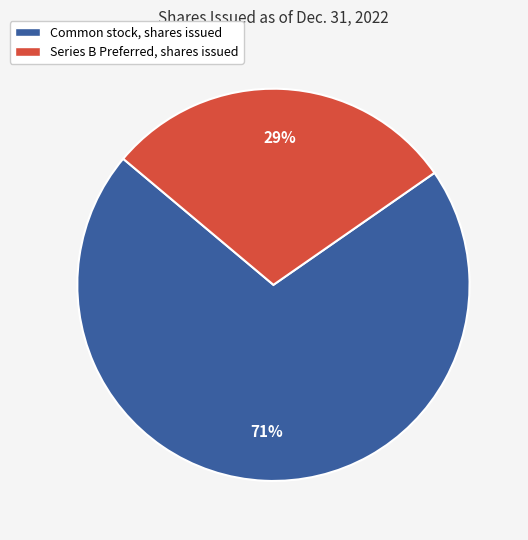

Which category has the biggest portion of the pie?

Common stock, shares issued